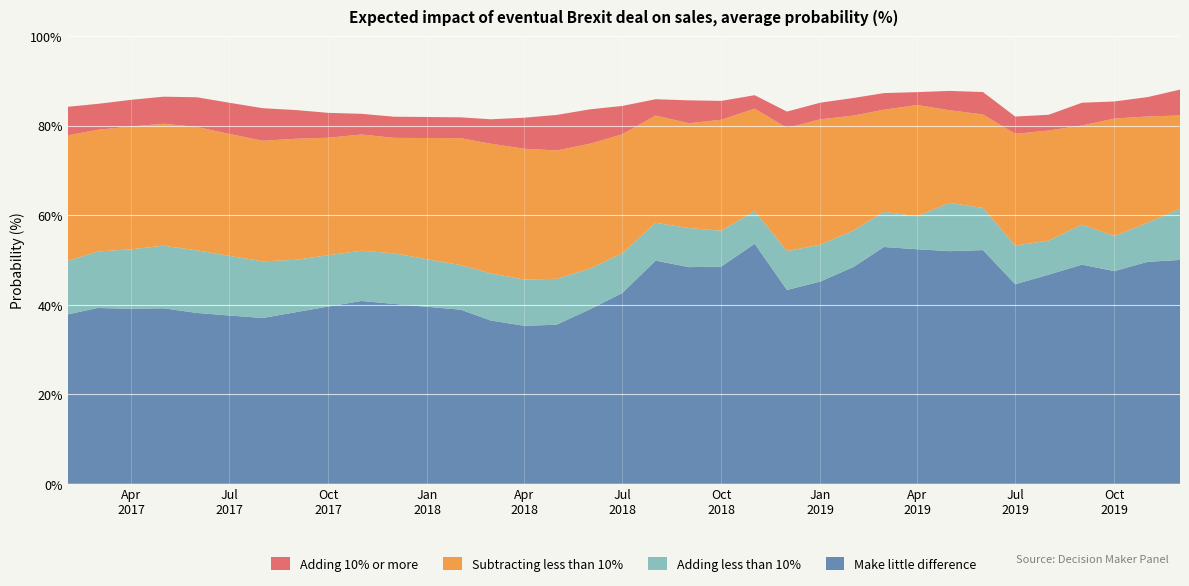

Reading left to right, list all the values displayed in this chart.

Make little difference: 37.8	39.3	39.1	39.2	38.2	37.6	37.0	38.3	39.6	40.8	40.2	39.5	38.9	36.5	35.3	35.5	39.0	42.6	49.9	48.4	48.5	53.6	43.3	45.2	48.5	52.9	52.4	52.0	52.2	44.6	46.7	48.9	47.5	49.6	50.0
Adding less than 10%: 11.9	12.6	13.3	14.0	14.0	13.3	12.7	11.7	11.5	11.2	11.3	10.6	9.9	10.5	10.3	10.3	9.1	8.9	8.5	8.7	8.0	7.3	8.7	8.2	8.1	7.8	7.4	10.8	9.4	8.7	7.6	9.0	7.8	8.7	11.4
Subtracting less than 10%: 28.1	27.2	27.4	27.2	27.6	27.2	26.9	27.0	26.2	26.0	25.8	27.1	28.4	29.0	29.2	28.7	27.9	26.6	23.9	23.4	24.8	22.8	27.5	28.0	25.6	22.8	24.9	20.7	20.9	24.9	24.6	22.1	26.2	23.7	20.8
Adding 10% or more: 6.4	5.8	6.0	6.0	6.6	7.0	7.3	6.4	5.6	4.6	4.7	4.7	4.7	5.5	6.9	7.9	7.7	6.3	3.6	5.1	4.2	3.0	3.6	3.7	3.9	3.7	2.9	4.3	5.0	3.9	3.5	5.1	3.8	4.3	5.8